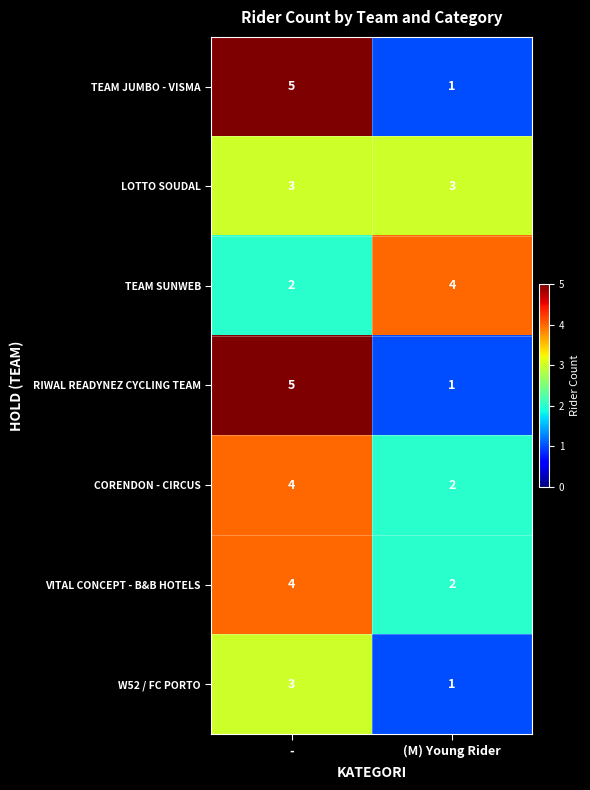

Reading right to left, transcribe all the data shown in this chart.

TEAM JUMBO - VISMA: (M) Young Rider=1	-=5
LOTTO SOUDAL: (M) Young Rider=3	-=3
TEAM SUNWEB: (M) Young Rider=4	-=2
RIWAL READYNEZ CYCLING TEAM: (M) Young Rider=1	-=5
CORENDON - CIRCUS: (M) Young Rider=2	-=4
VITAL CONCEPT - B&B HOTELS: (M) Young Rider=2	-=4
W52 / FC PORTO: (M) Young Rider=1	-=3